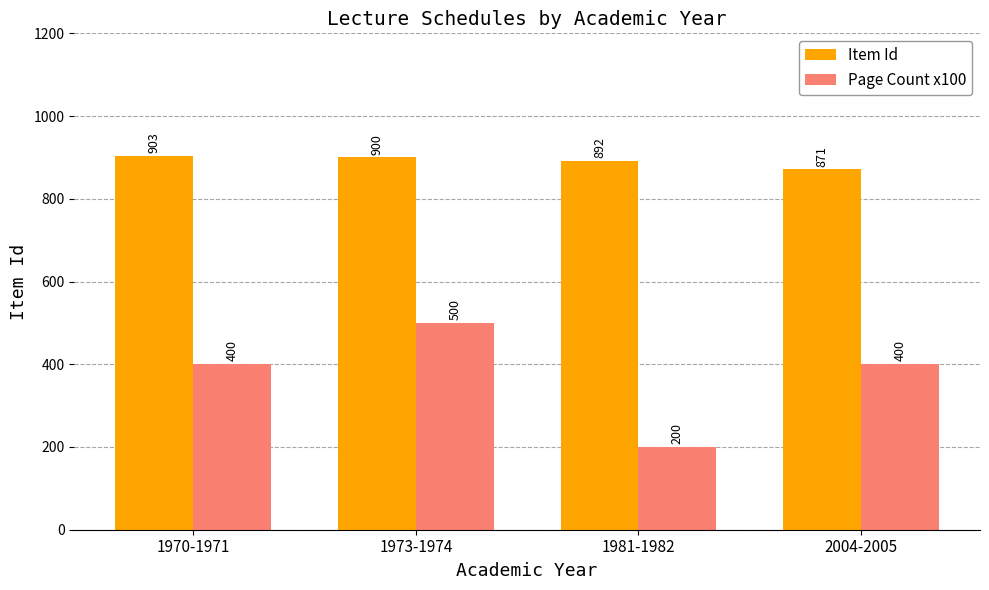

Reading left to right, transcribe all the data shown in this chart.

Item Id: 903	900	892	871
Page Count x100: 400	500	200	400